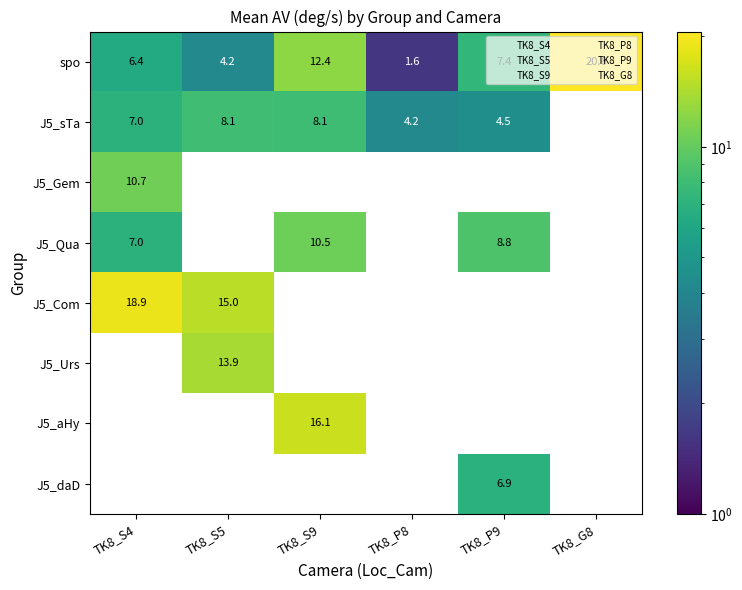

Which category has the highest value in the J5_Com series?

TK8_S4